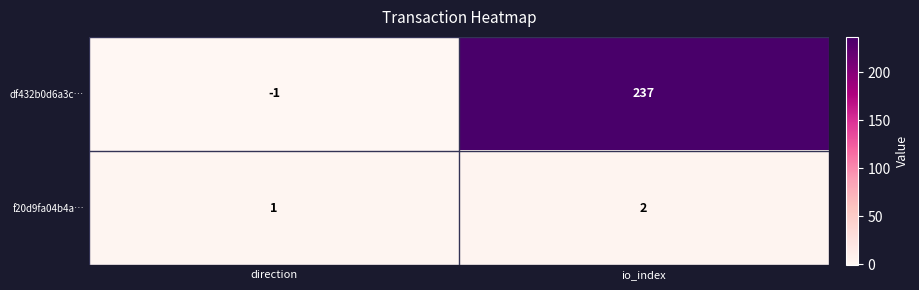

What is the sum of all df432b0d6a3c… values?

236